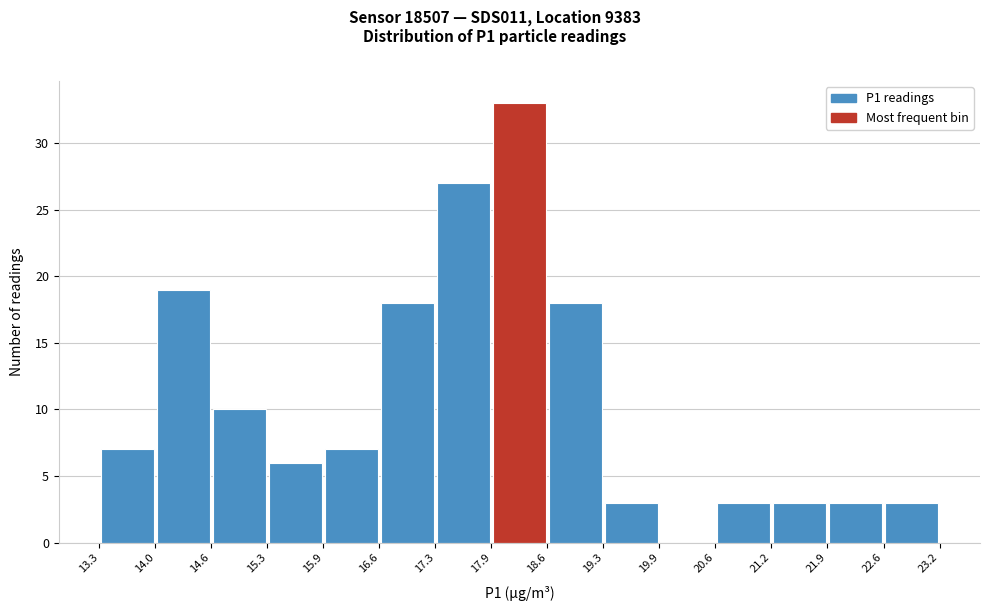

Which range on the x-axis has the tallest bar?

17.9 to 18.6